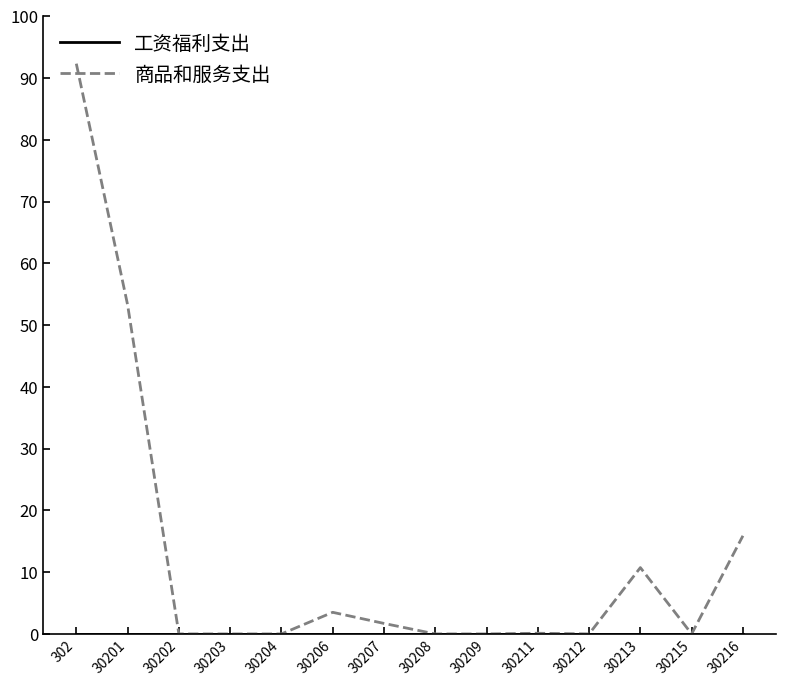

What is the difference between the maximum and minimum values in the 商品和服务支出 series?

92.3